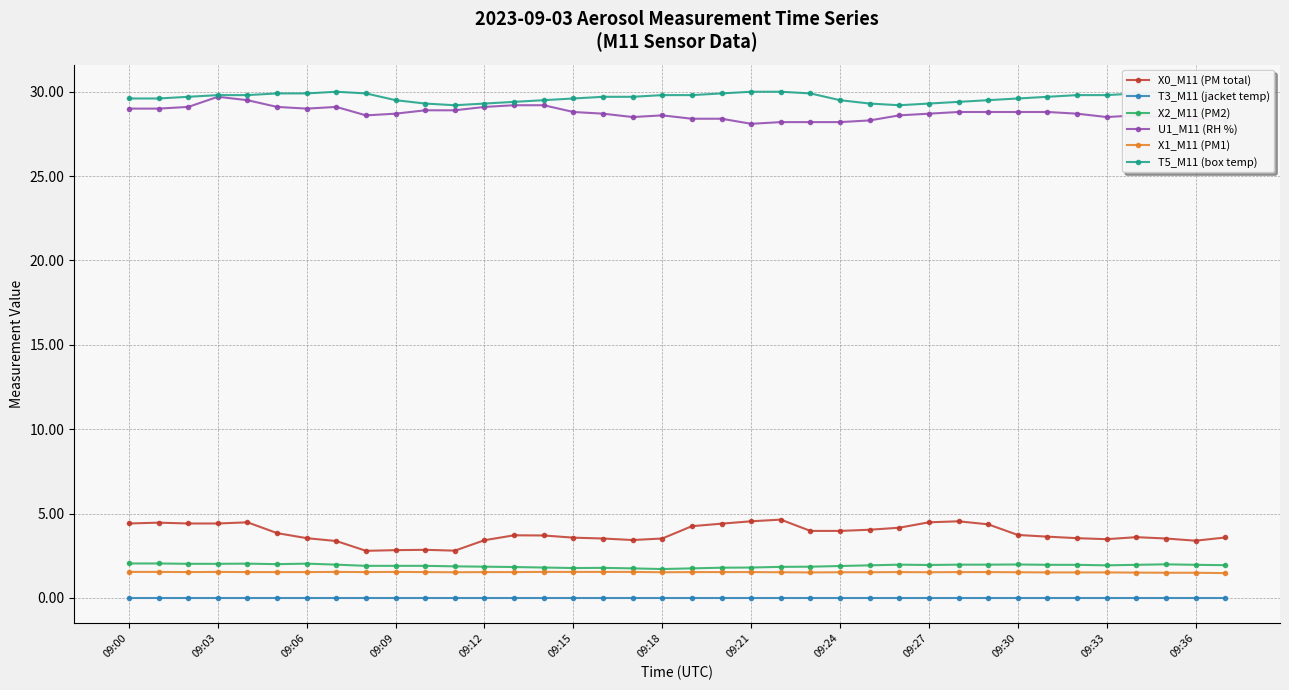

Count the number of categories in the chart.

38